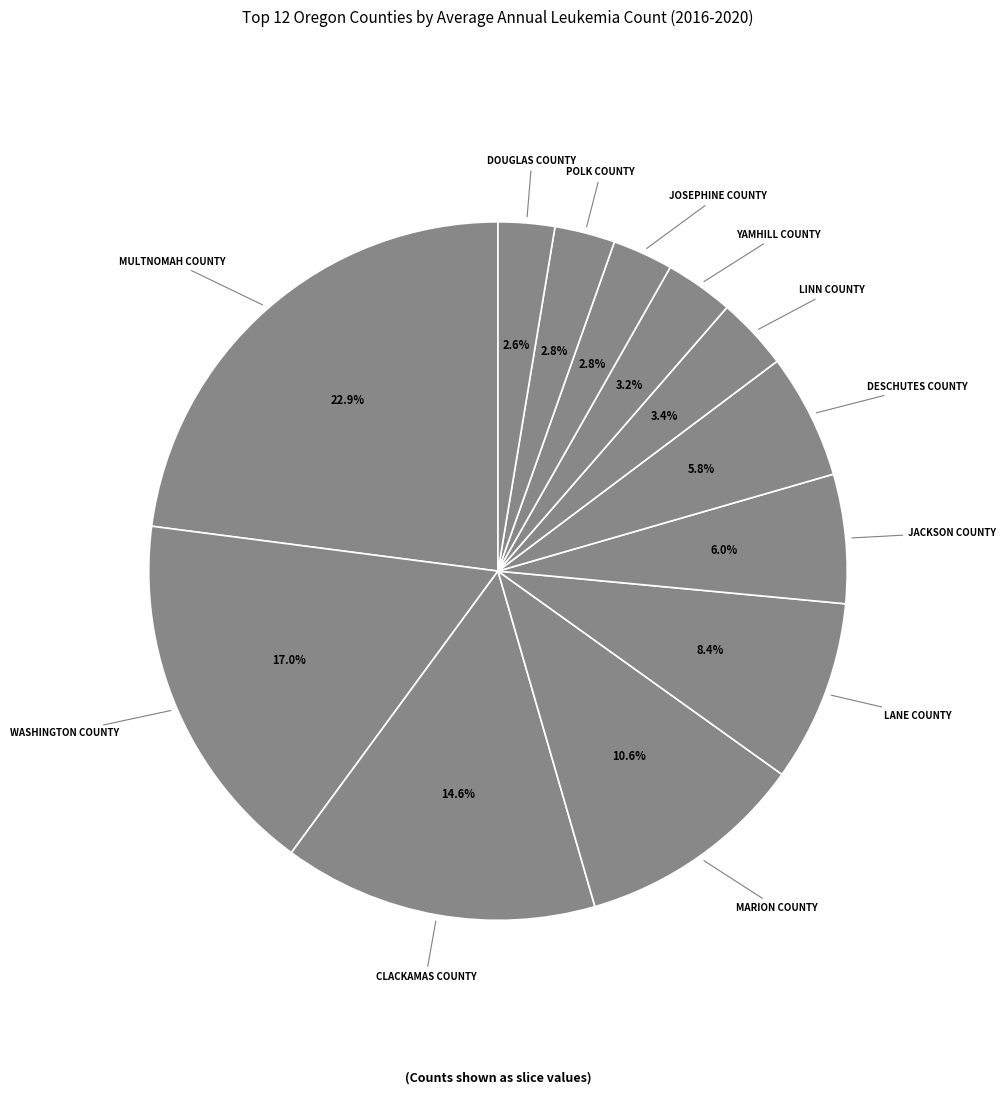

How many slices are in this pie chart?

12